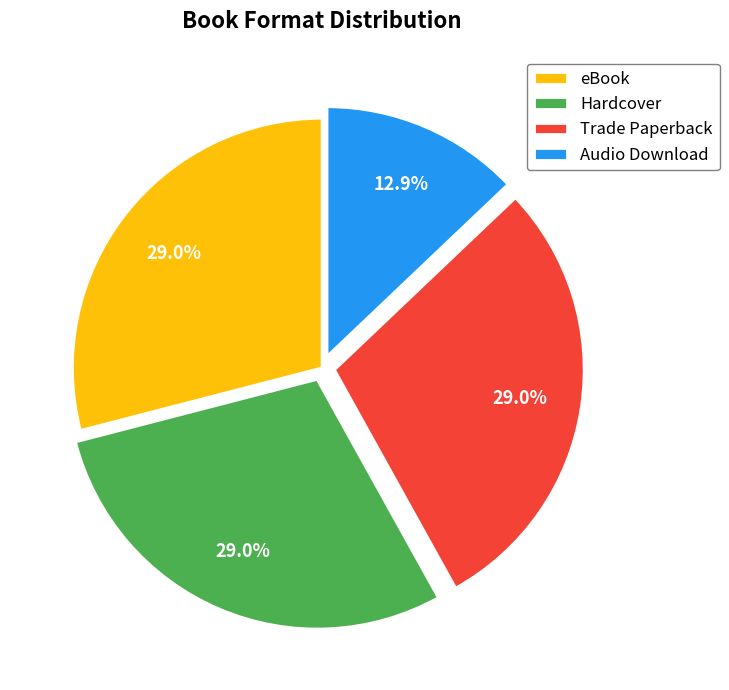

Approximately how many times larger is the value at Audio Download compared to eBook?

0.4